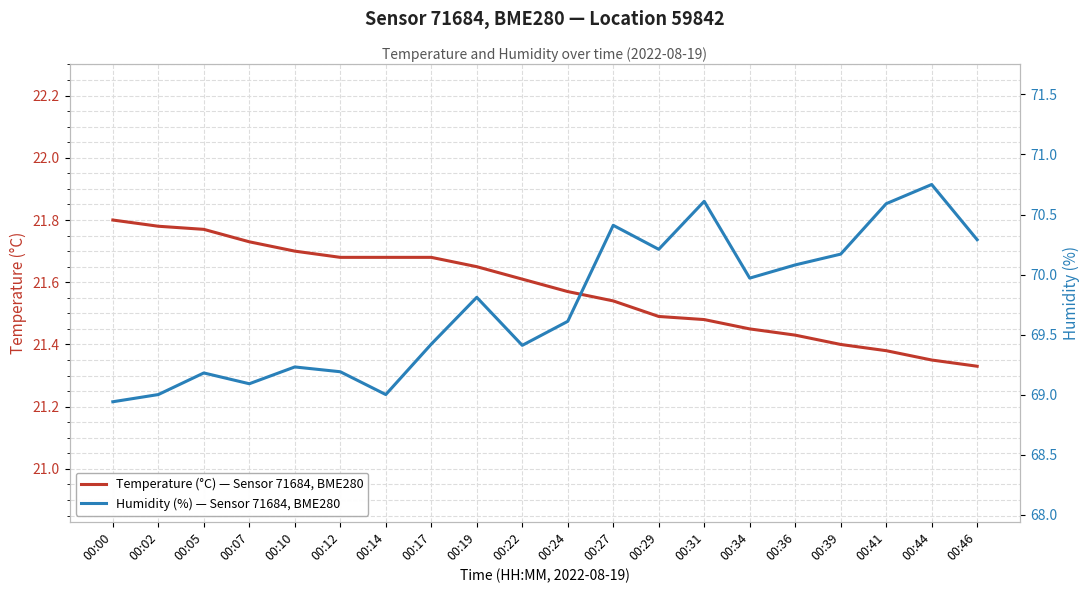

Which series has the largest total across all categories?

Humidity (%) — Sensor 71684, BME280